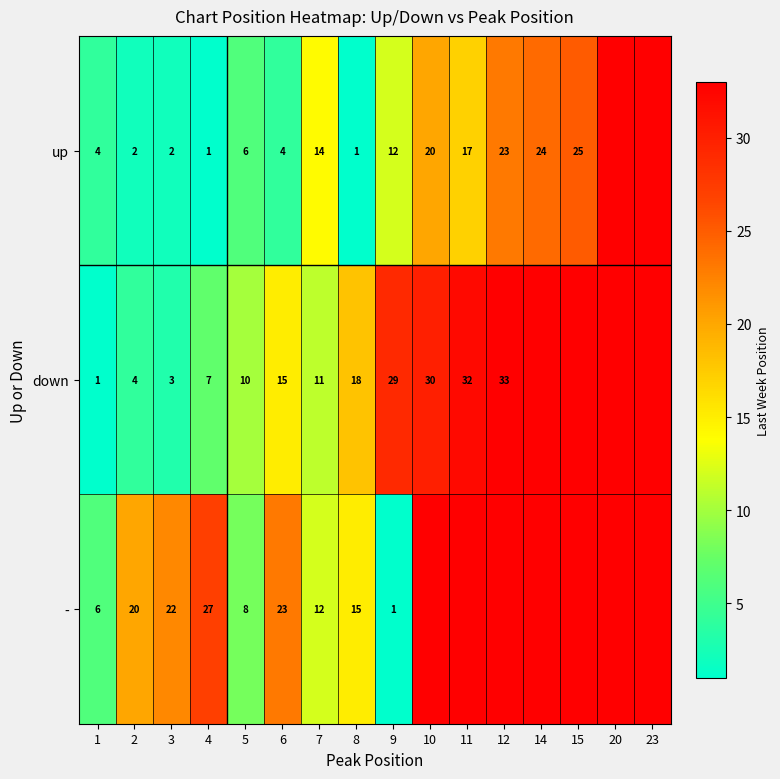

What is the difference between the highest and lowest values at 6?

19